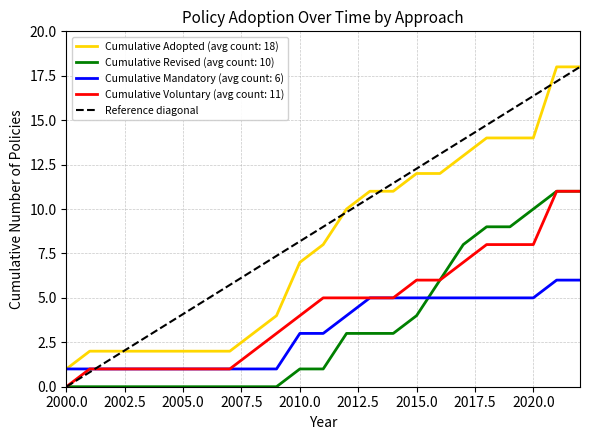

True or false: Cumulative Revised (avg count: 10) and Cumulative Adopted (avg count: 18) intersect in this chart.

False